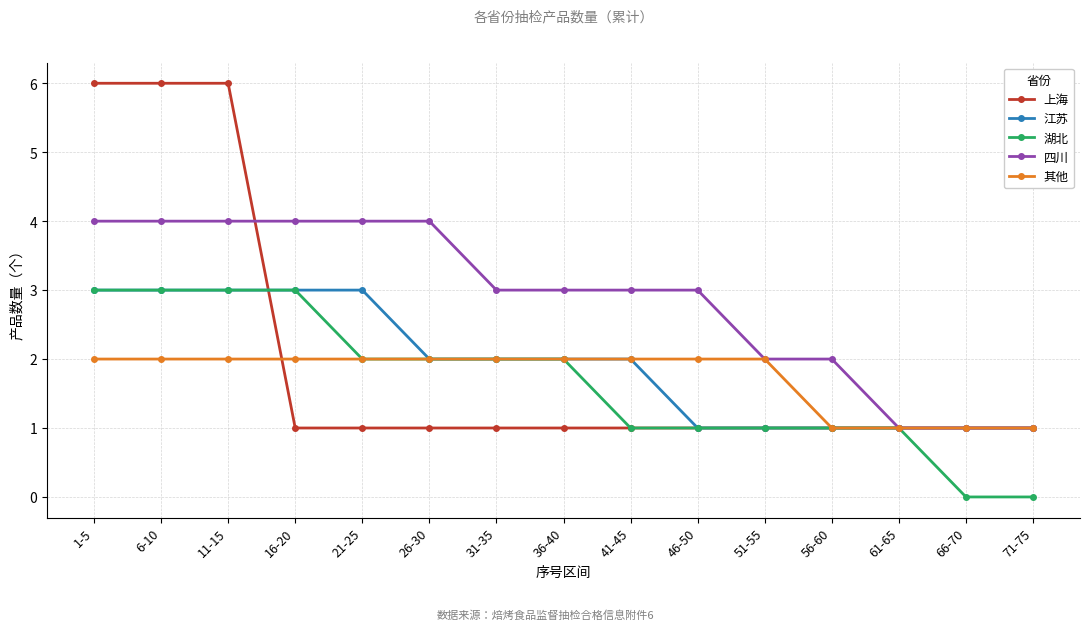

Which series has the largest total across all categories?

四川